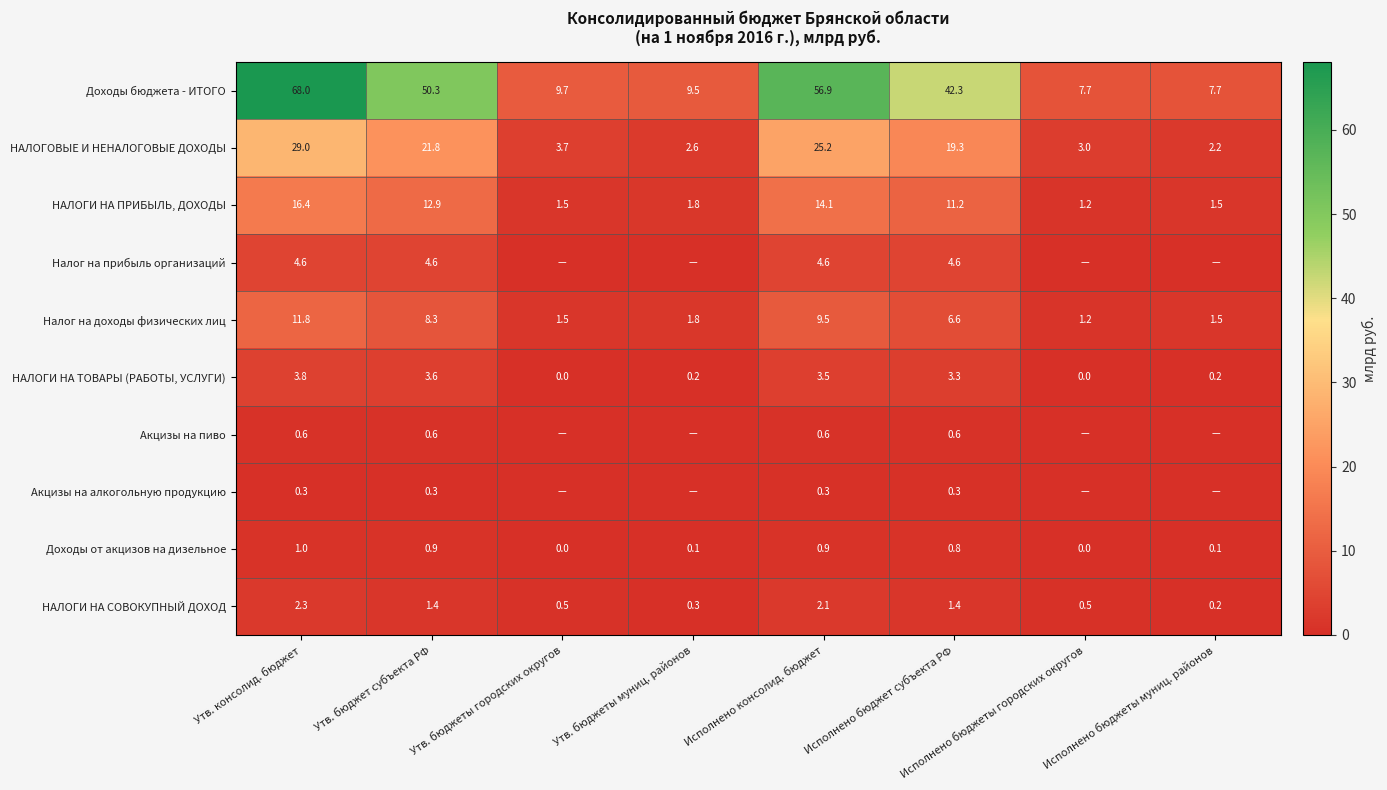

What is the maximum value for НАЛОГИ НА СОВОКУПНЫЙ ДОХОД?

2.3